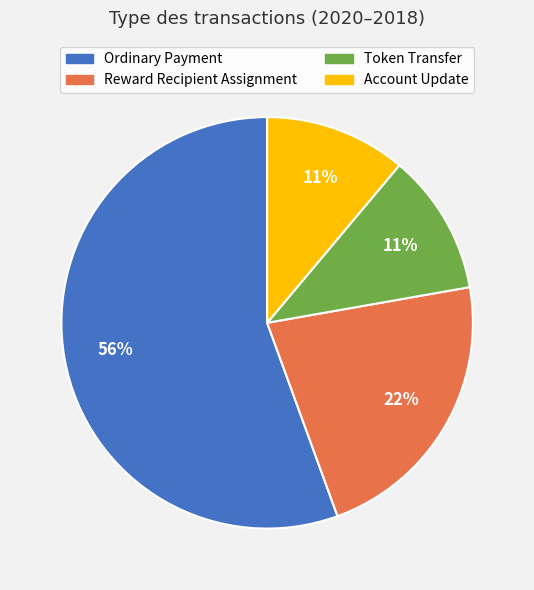

Does any single category account for the majority?

Yes